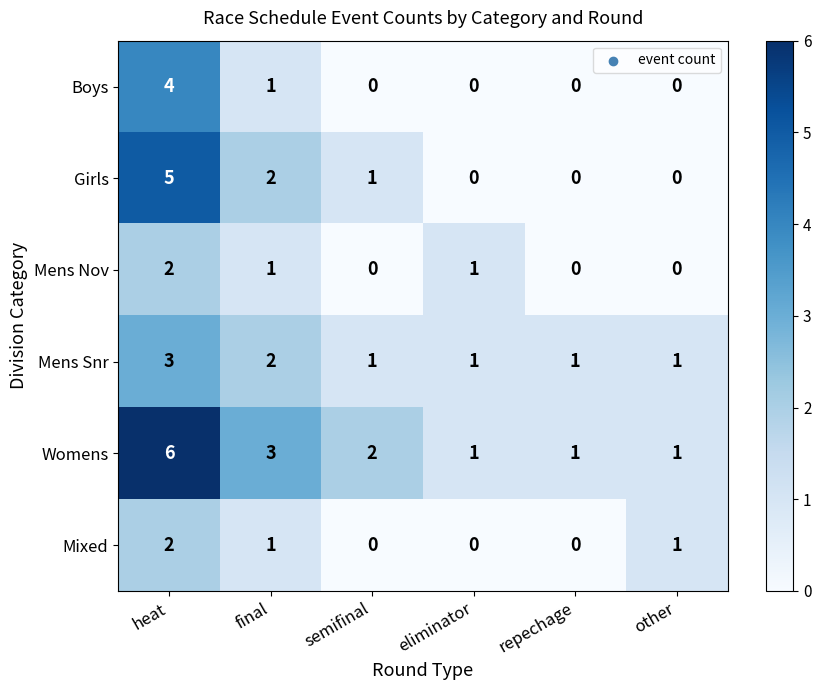

What is the maximum value shown in the chart?

6